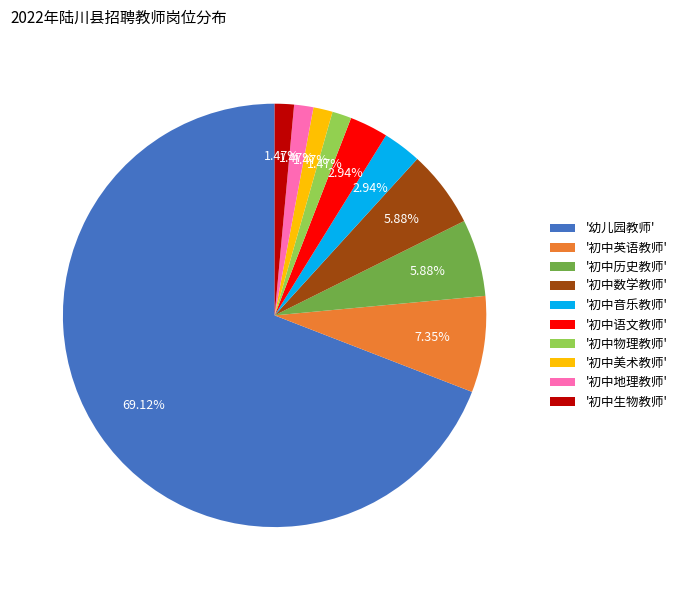

Do '初中生物教师' and '初中物理教师' together represent more than half of the pie?

No